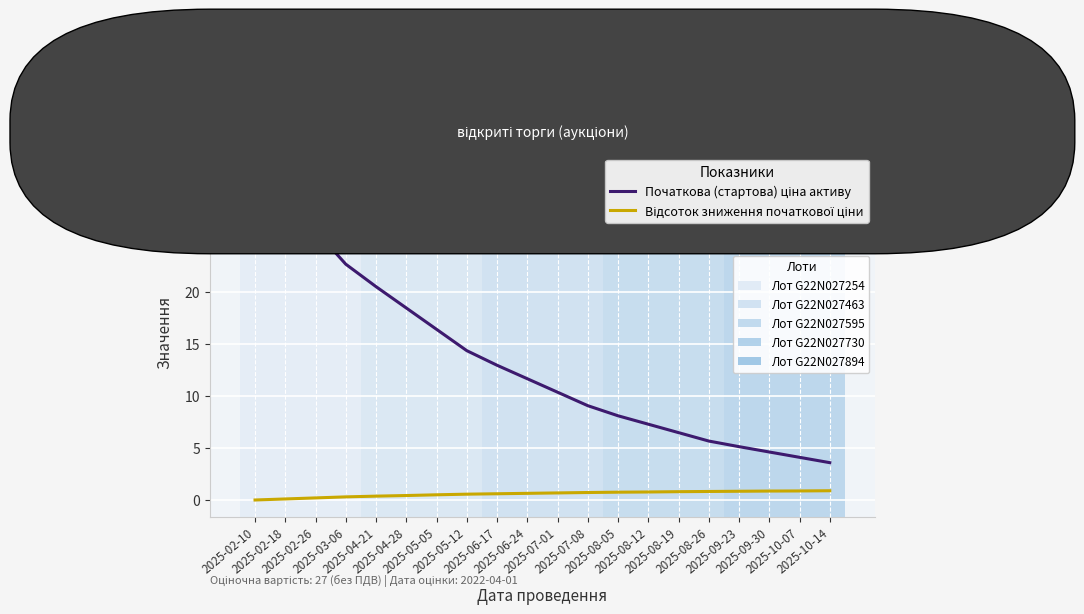

What is the maximum value shown in the chart?

32.4